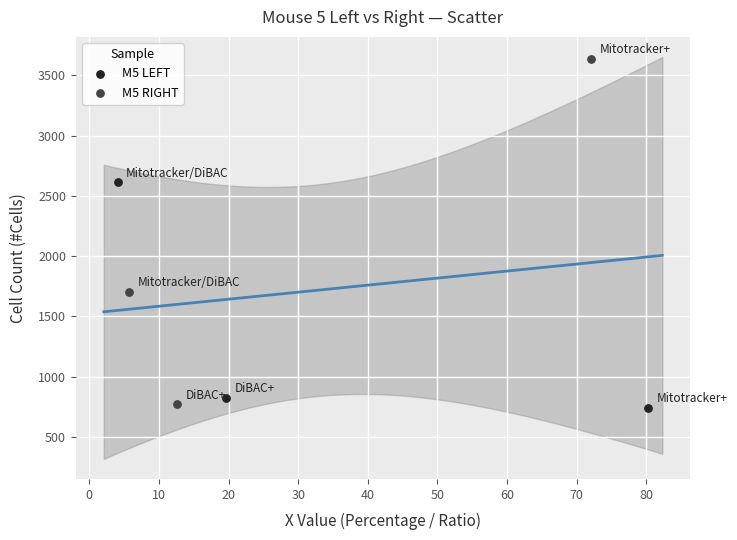

Which series contains the lowest Y value?

M5 LEFT